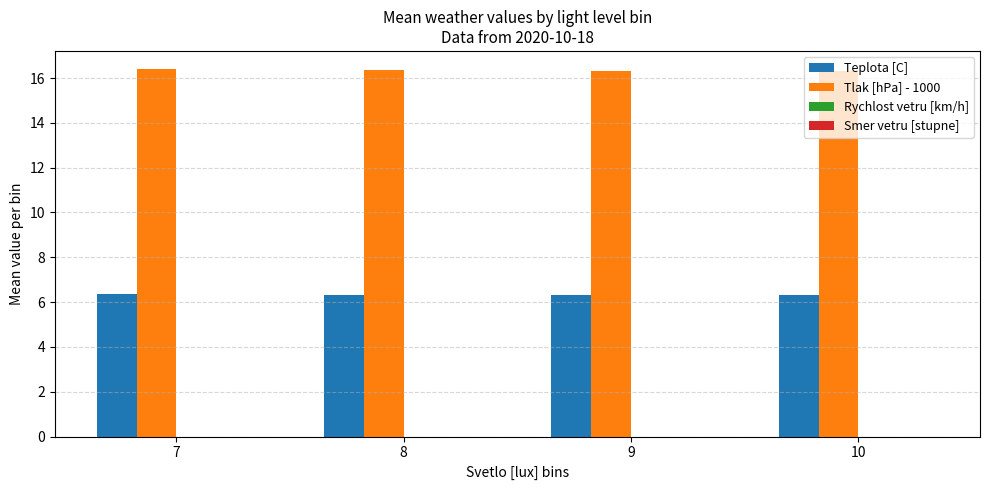

At 7, list the series in order from largest to smallest.

Tlak [hPa] - 1000, Teplota [C]